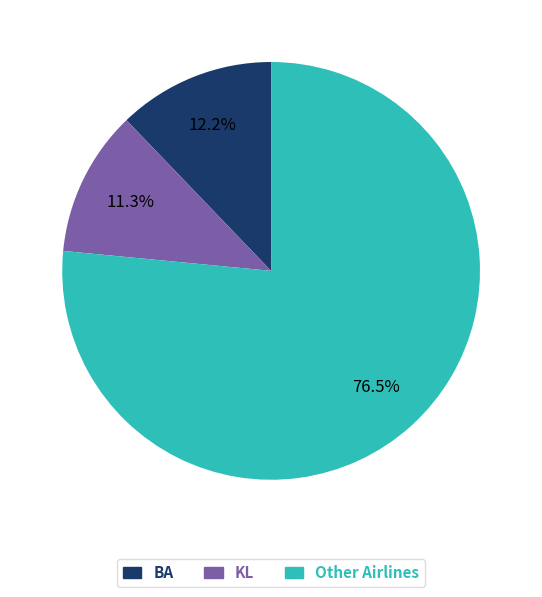

Between Other Airlines and KL, which is larger?

Other Airlines